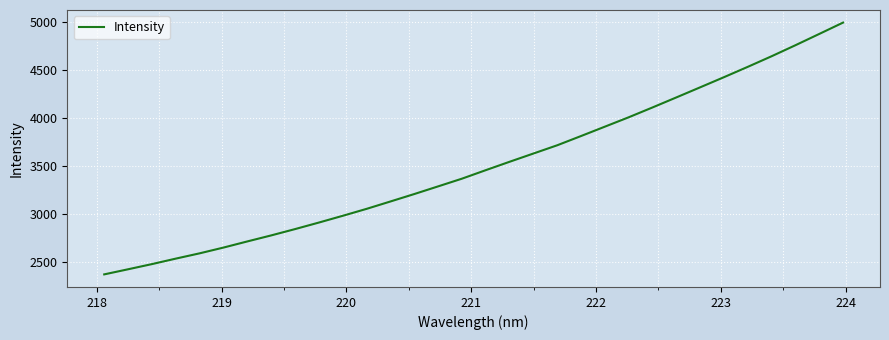

What is the difference between the maximum and minimum values?

2619.4